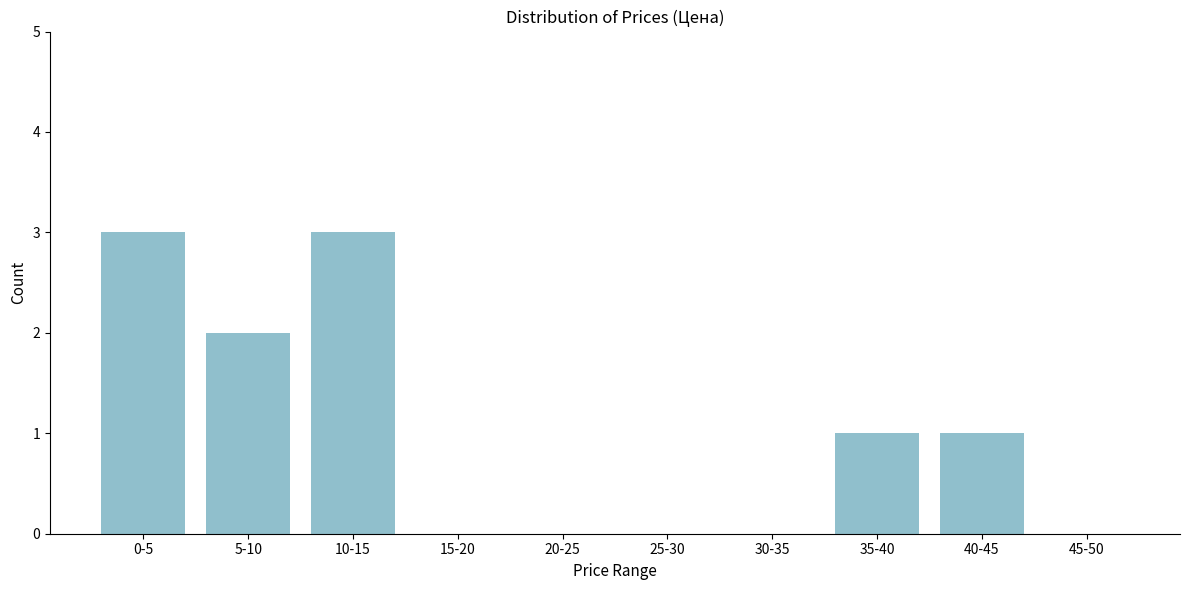

Reading right to left, transcribe all the data shown in this chart.

45-50=0	40-45=1	35-40=1	30-35=0	25-30=0	20-25=0	15-20=0	10-15=3	5-10=2	0-5=3